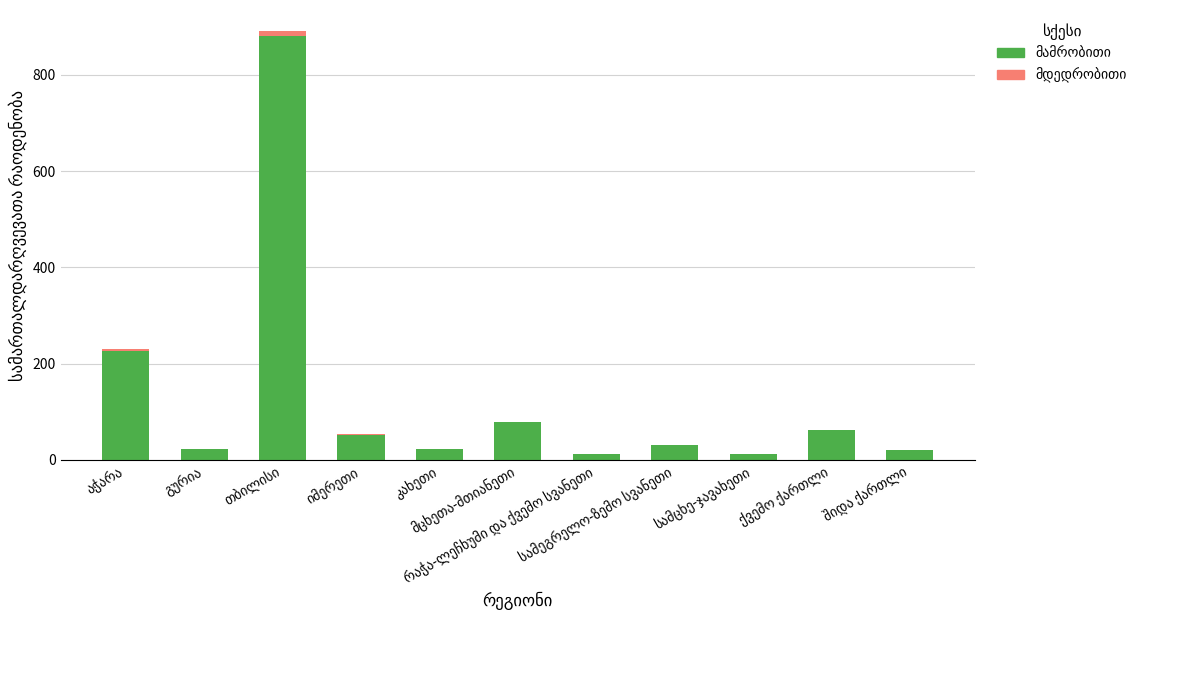

What is the difference between the maximum and minimum values in the მდედრობითი series?

9